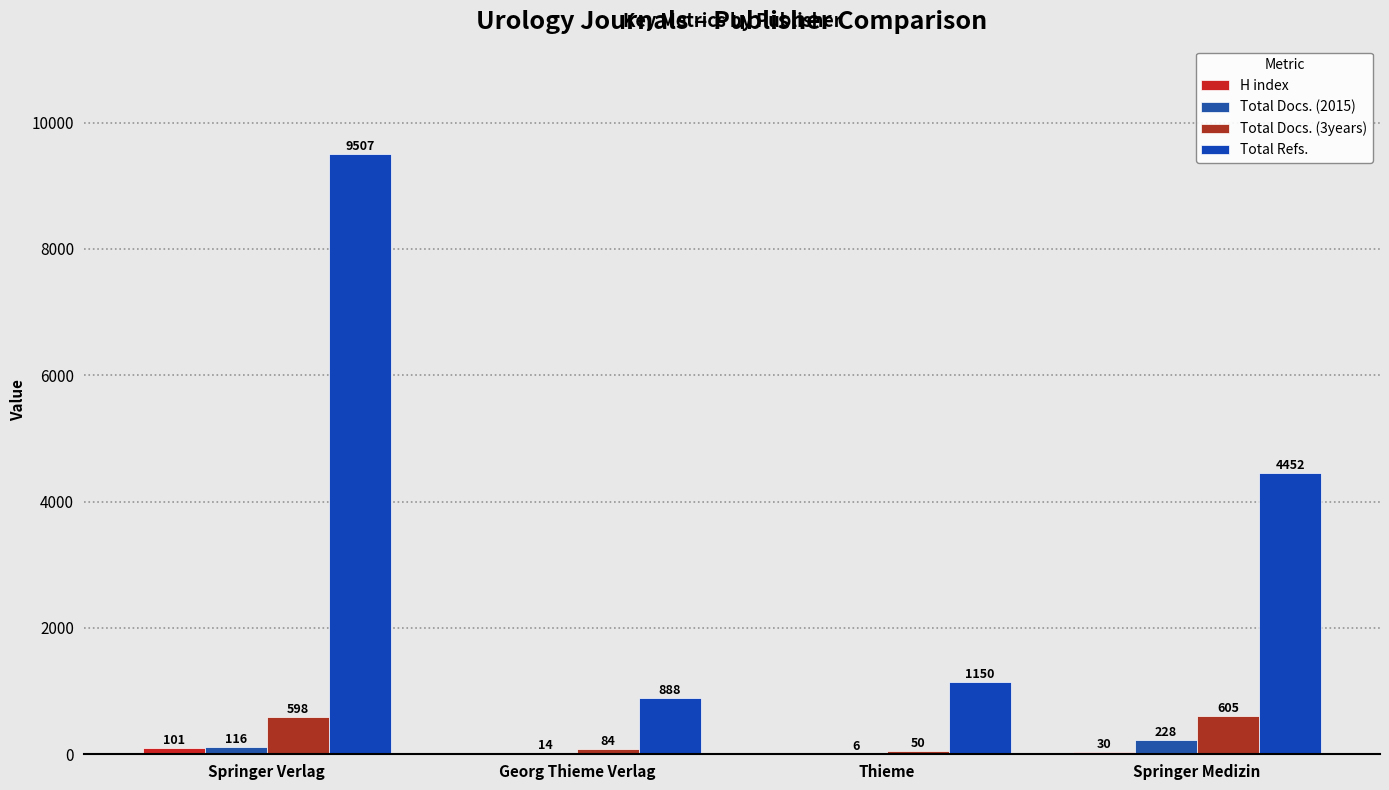

What is the difference between the maximum and minimum values in the Total Docs. (3years) series?

555